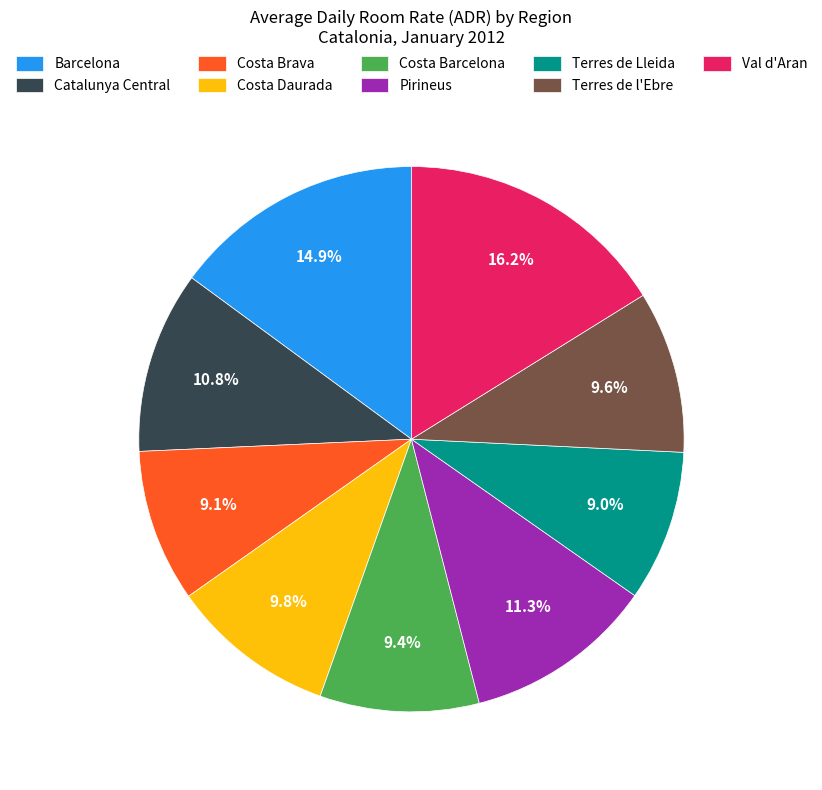

Count the number of slices in the pie.

9